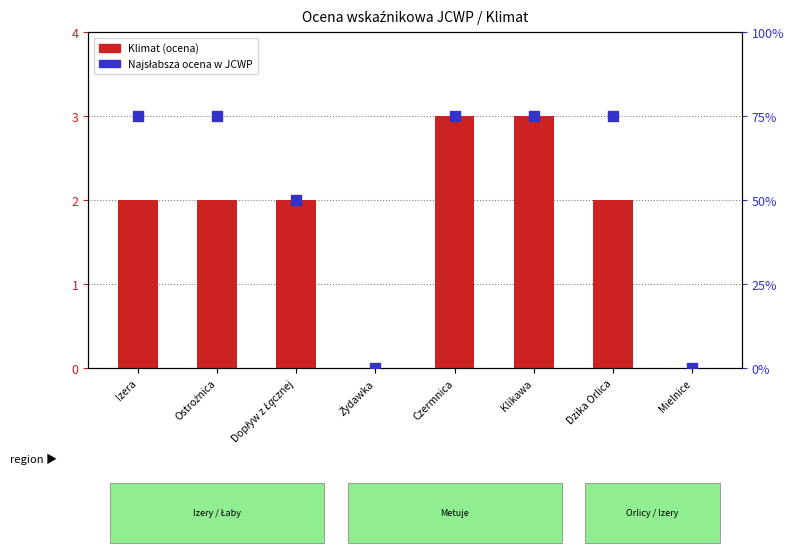

Which series reaches the maximum Y coordinate?

Klimat (ocena)